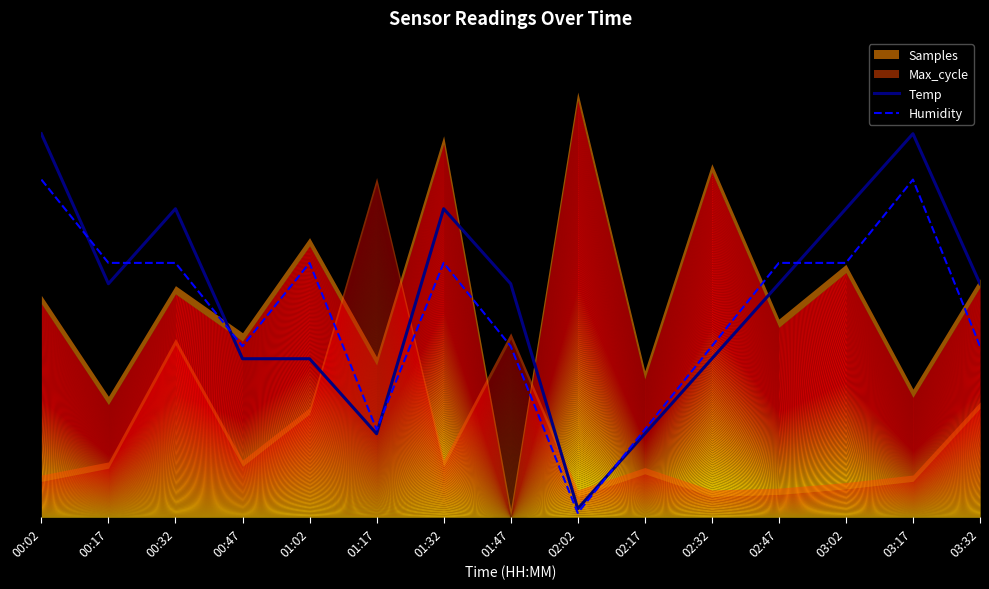

At which category does the chart reach its minimum across all series?

02:02